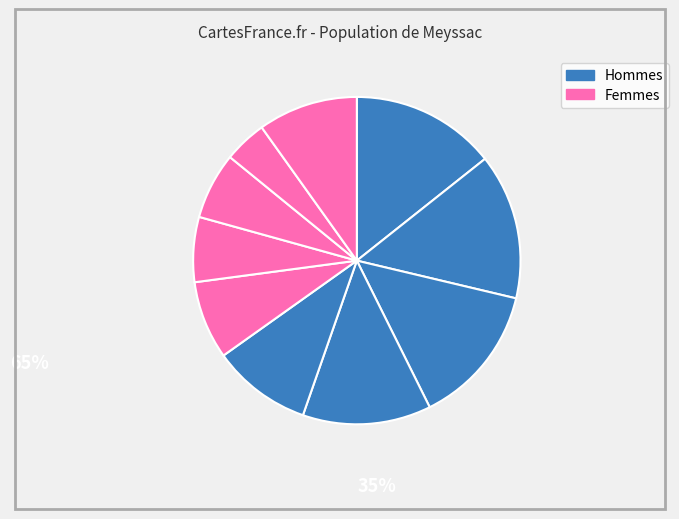

How many slices are in this pie chart?

10